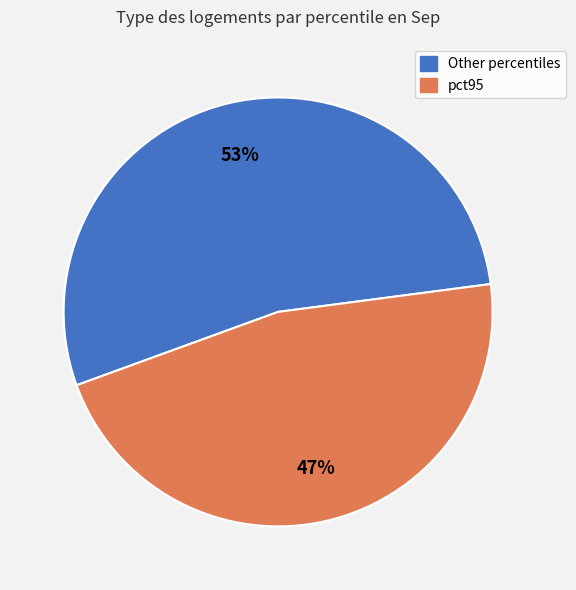

Does any single category account for the majority?

Yes